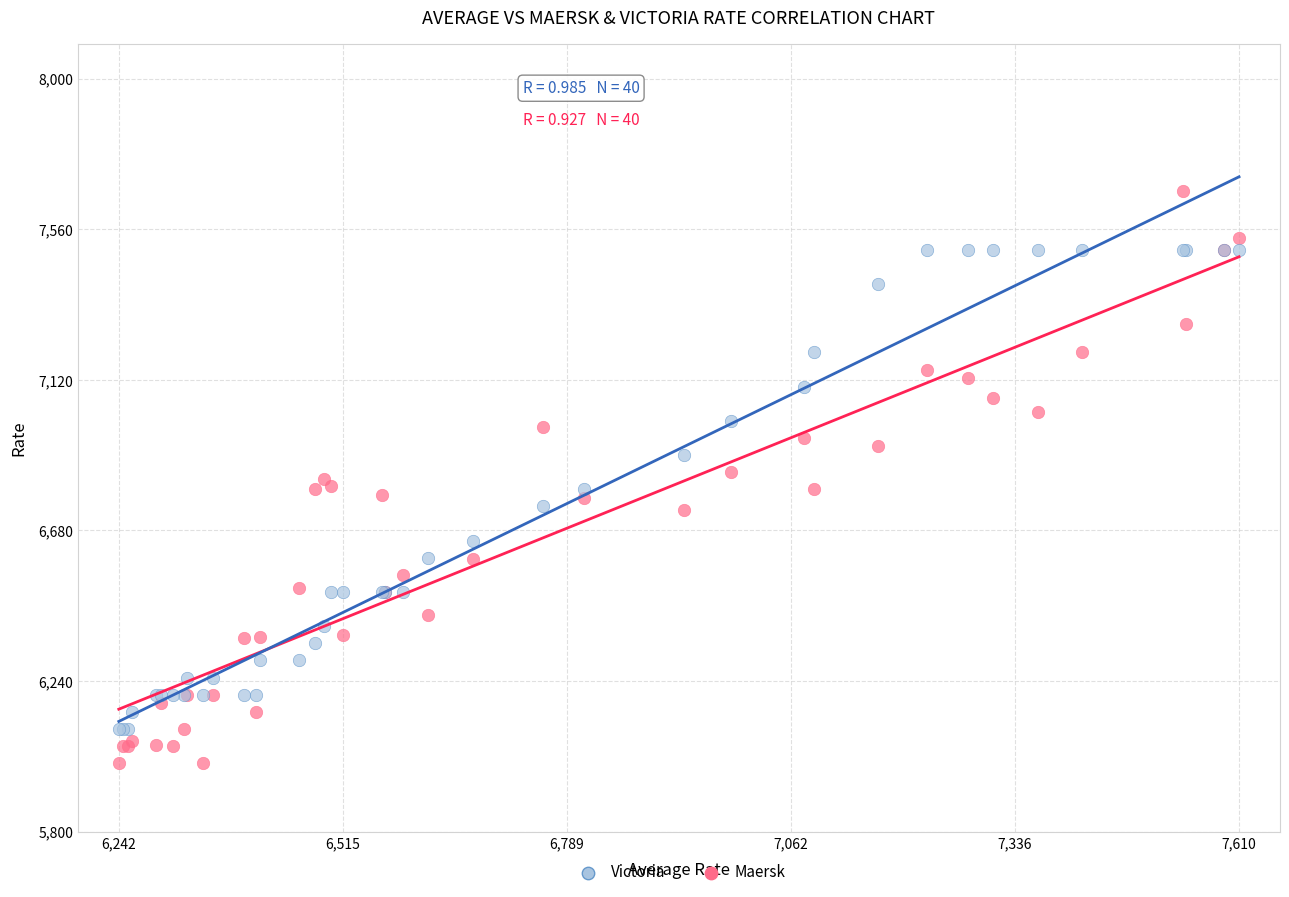

Which series reaches the maximum Y coordinate?

Maersk